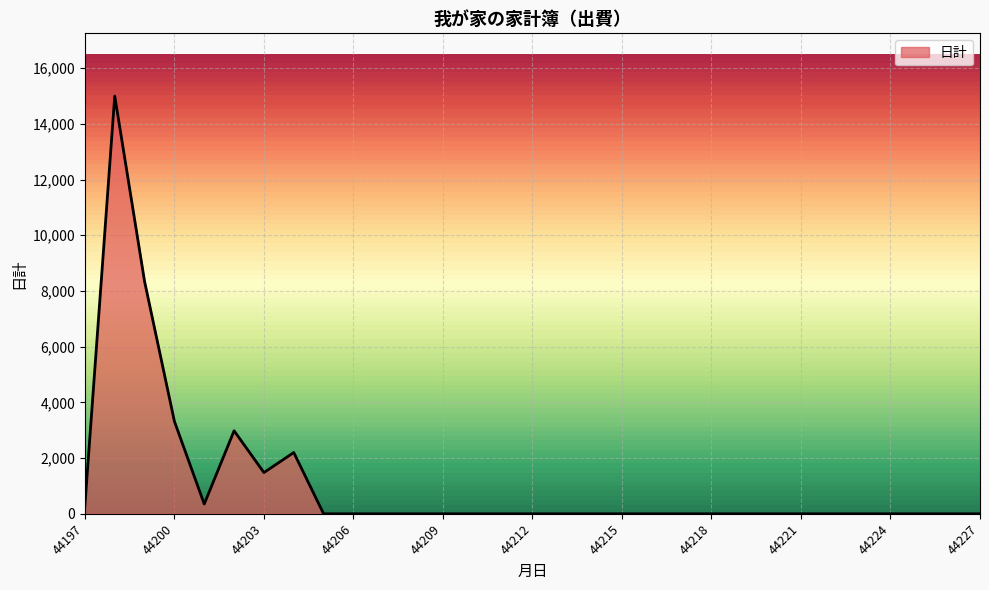

What is the greatest value displayed?

15000